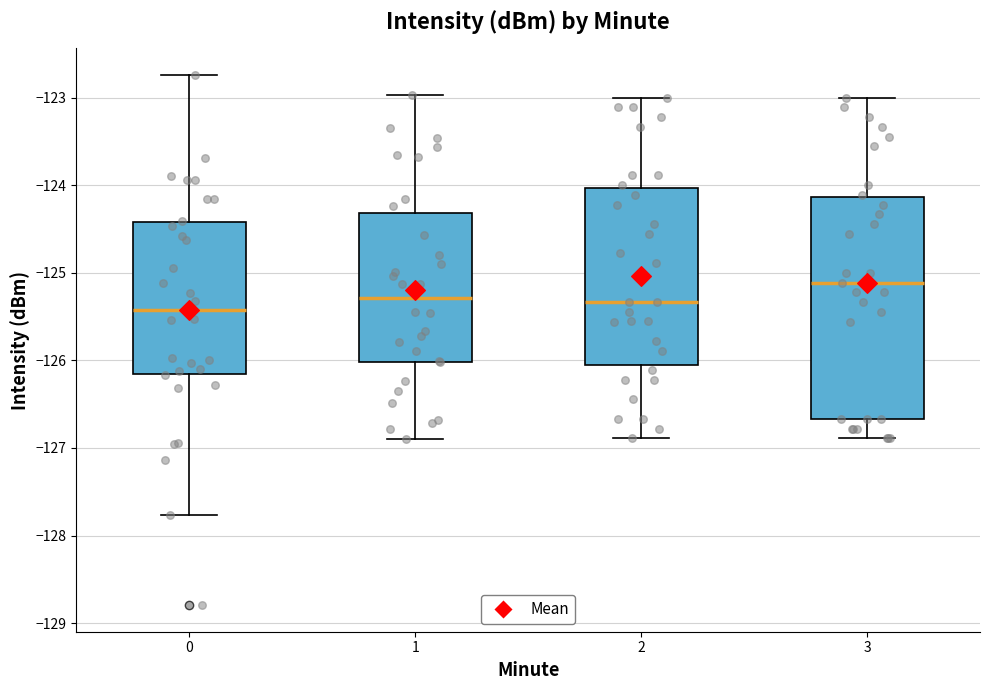

Reading left to right, read every box against the y-axis: the position of its median line, the range the box covers, and the ends of its whiskers. The values are not printed on the chart, so give them approximately, as read against the axis.

0: median -125.4, box -126.2 to -124.4, whiskers -127.8 to -122.7
1: median -125.3, box -126.0 to -124.3, whiskers -126.9 to -123.0
2: median -125.3, box -126.1 to -124.0, whiskers -126.9 to -123.0
3: median -125.1, box -126.7 to -124.1, whiskers -126.9 to -123.0